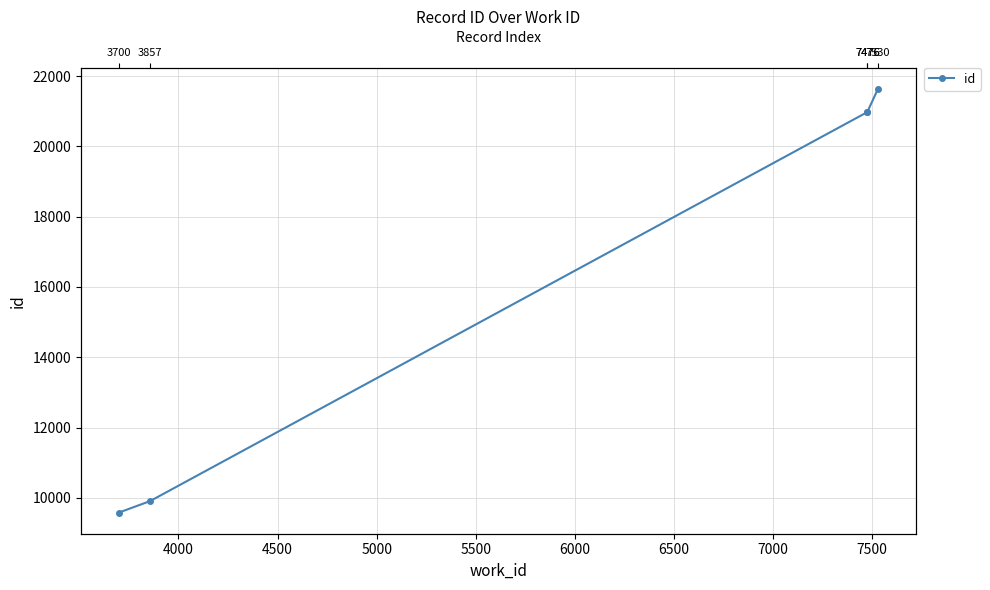

How many data points are less than 20977?

2